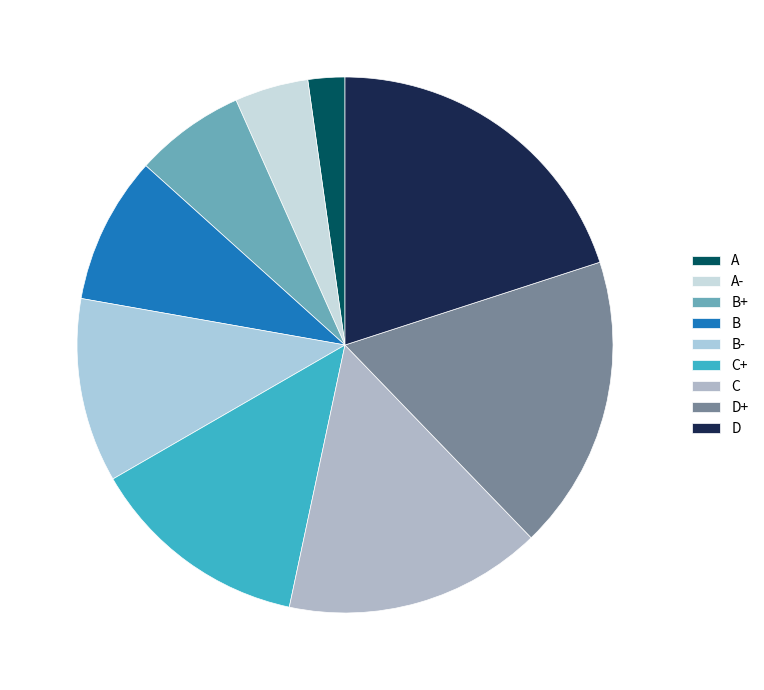

How many slices are in this pie chart?

9